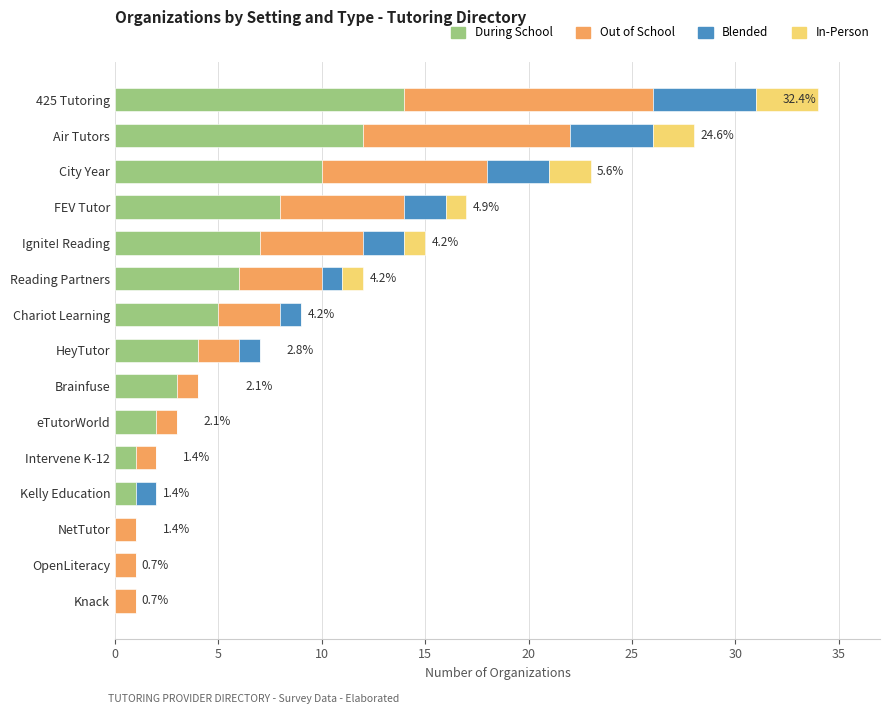

At which category is the sum across all series the highest?

425 Tutoring